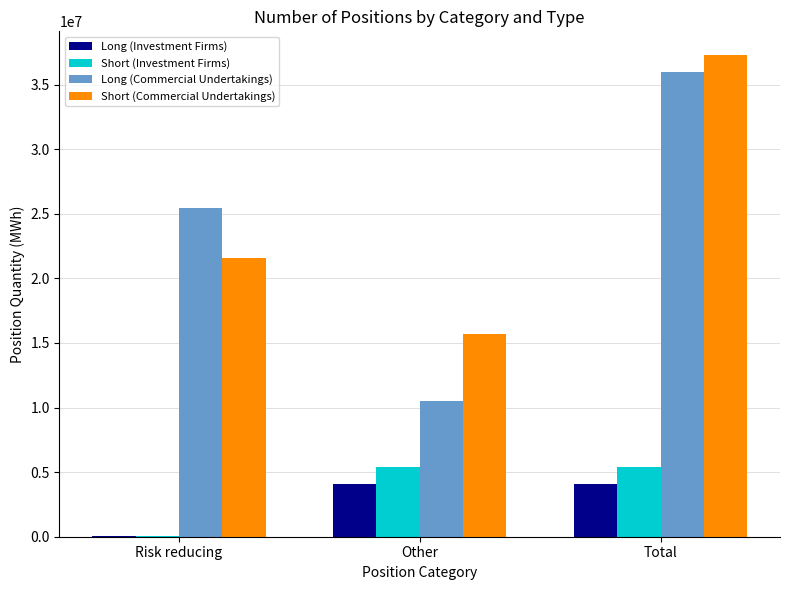

Which series changed the most between Other and Total?

Long (Commercial Undertakings)